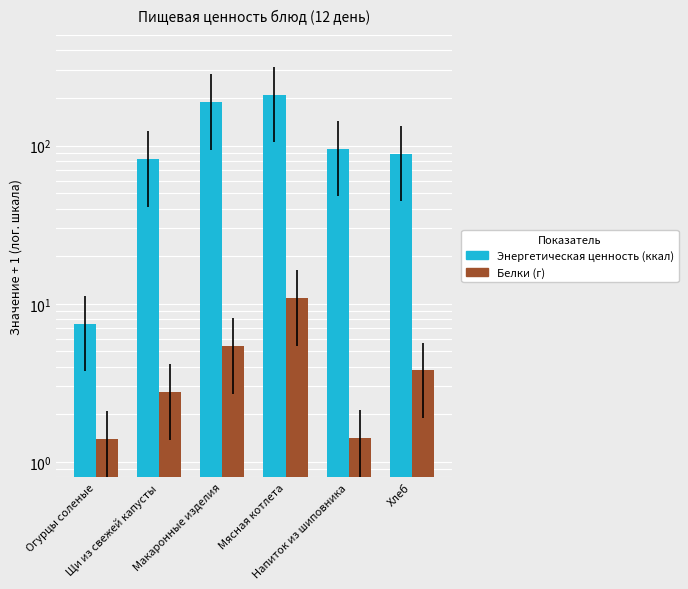

At which label is Белки (г) closest to 6?

Макаронные изделия